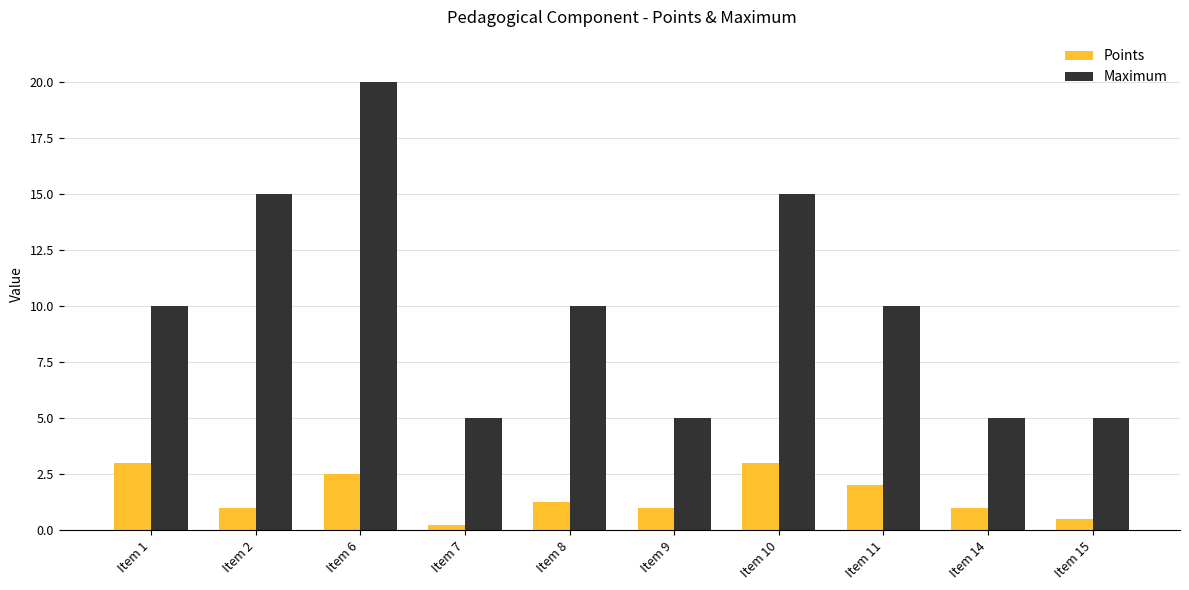

What is the value of the Points bar at the 10th from the left?

0.5